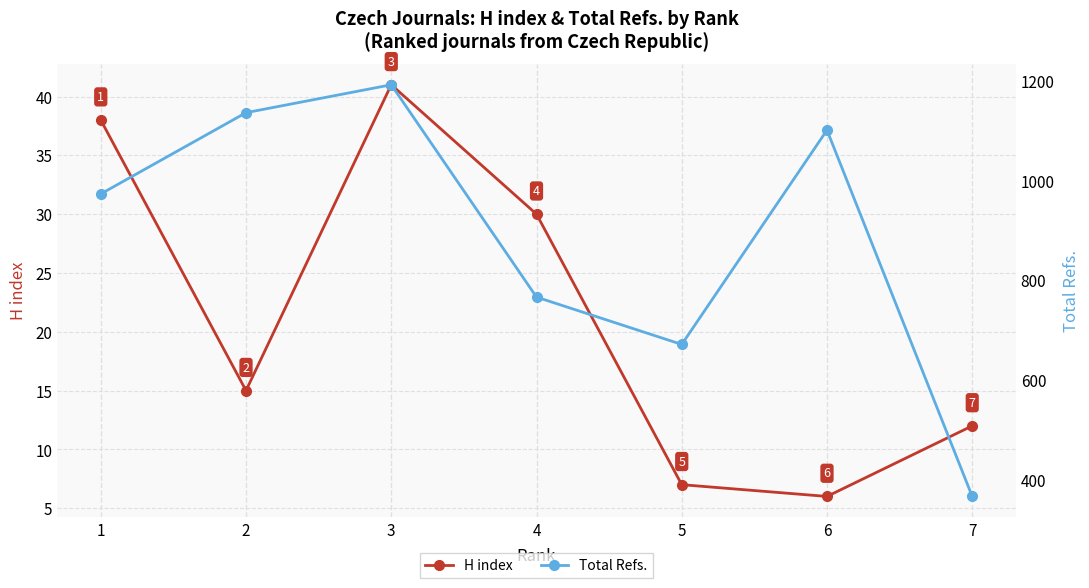

Where does the Total Refs. series first go above 973?

2